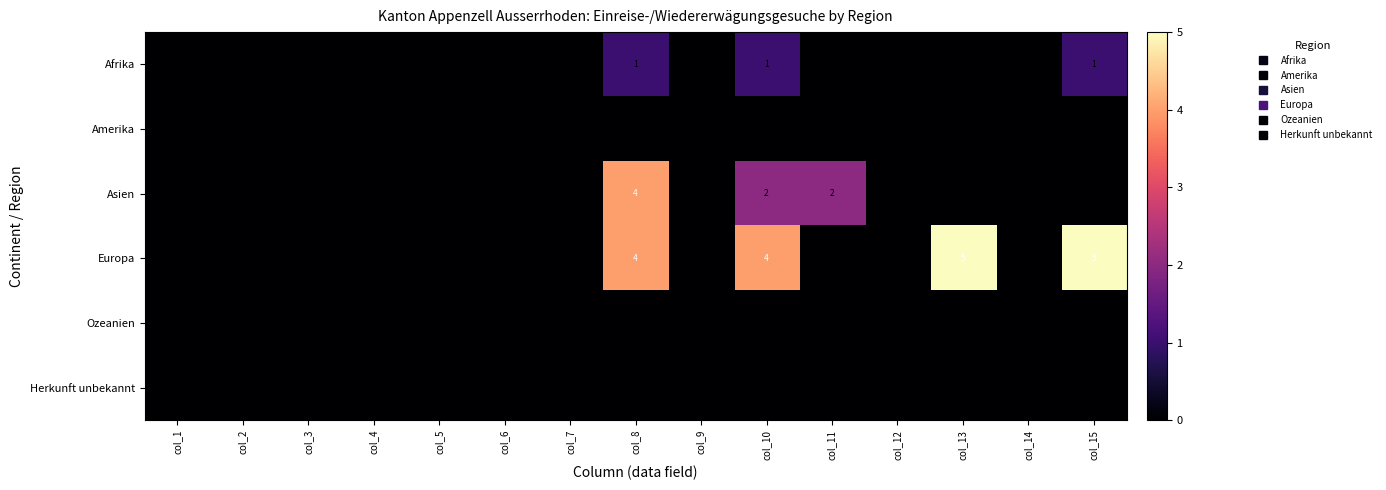

The value of Afrika at col_1 is 0. True or false?

True